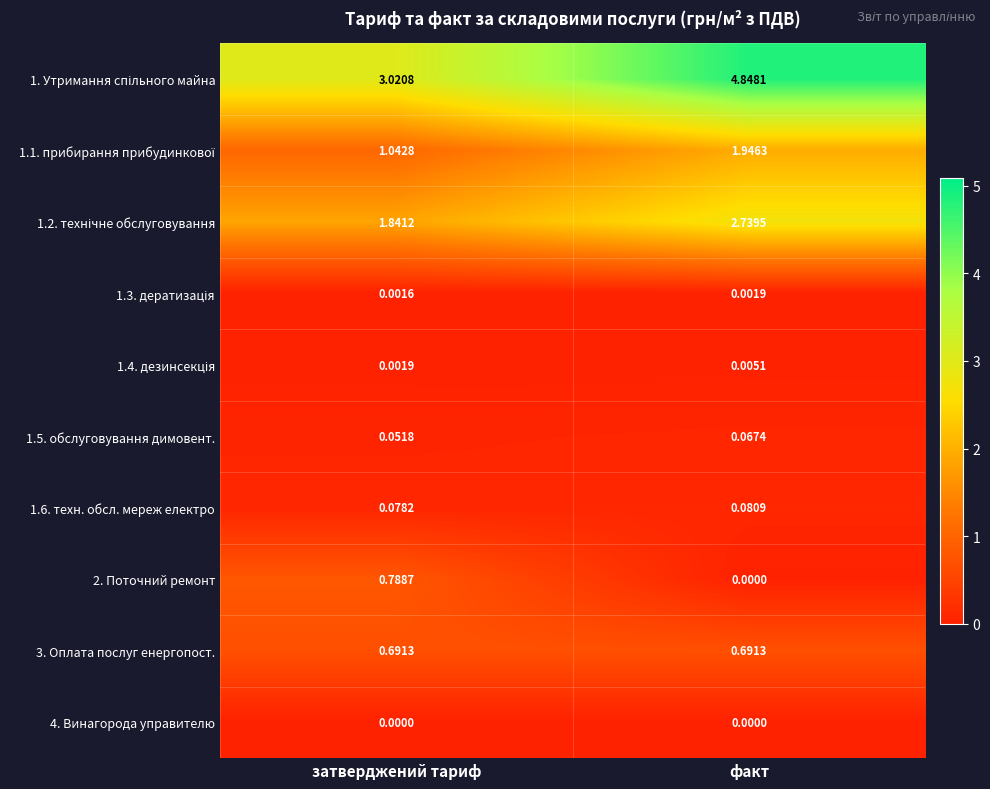

At which category is the sum across all series the highest?

факт